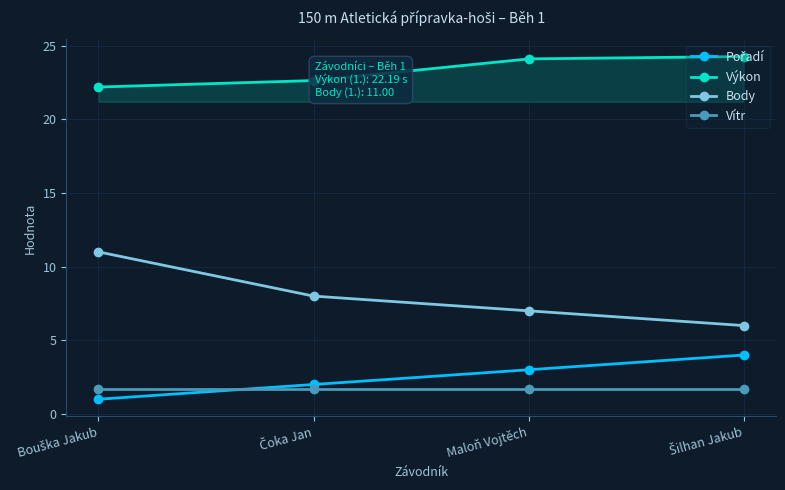

What is the difference between the second highest and second lowest values in the Body series?

1.0